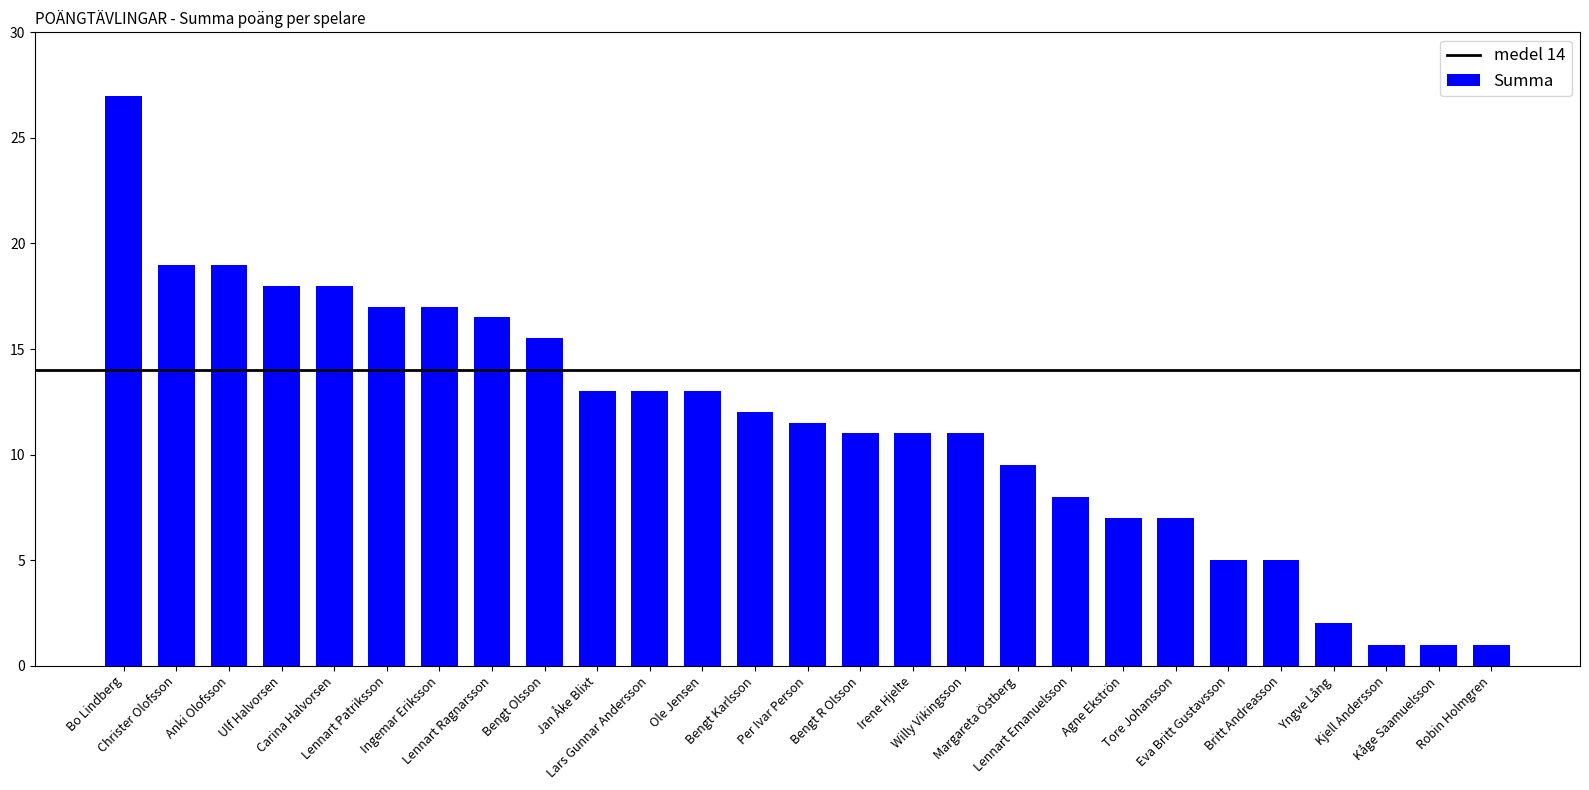

What is the sum of all values?

309.0